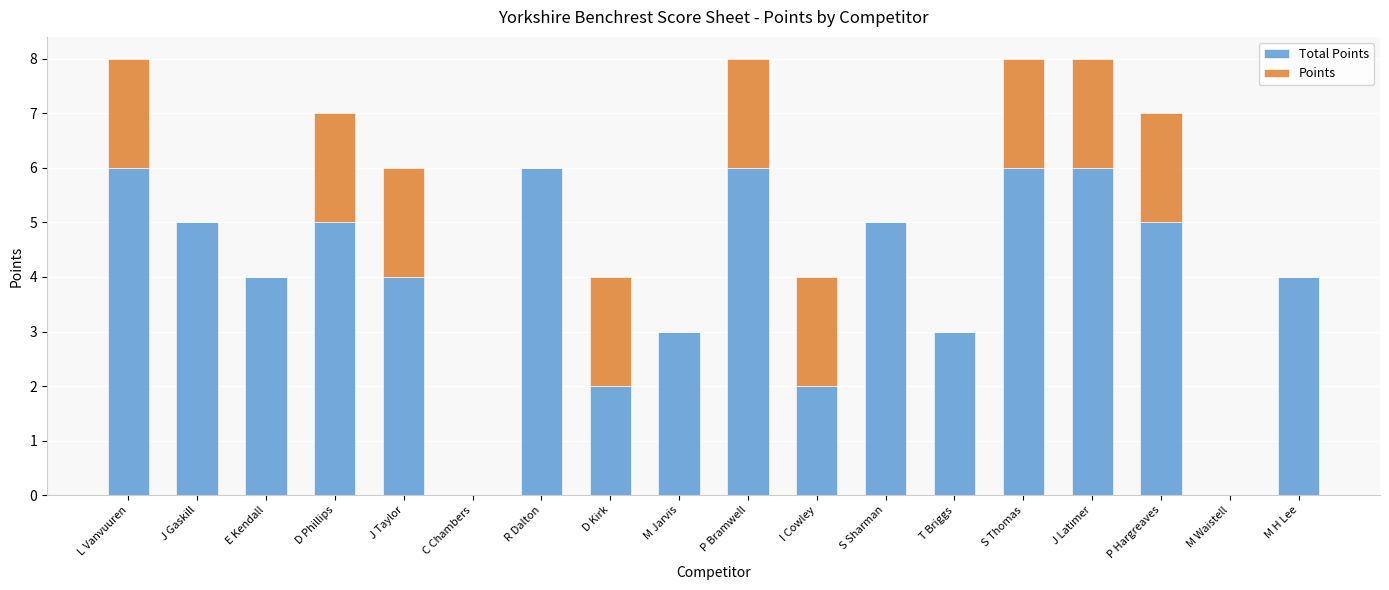

How many series are shown in this chart?

2